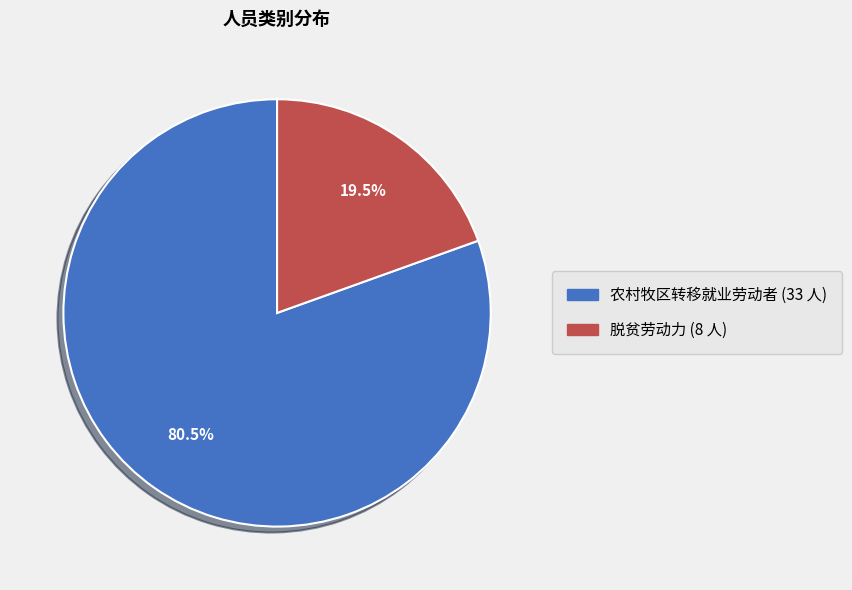

Which slice is the smallest?

脱贫劳动力